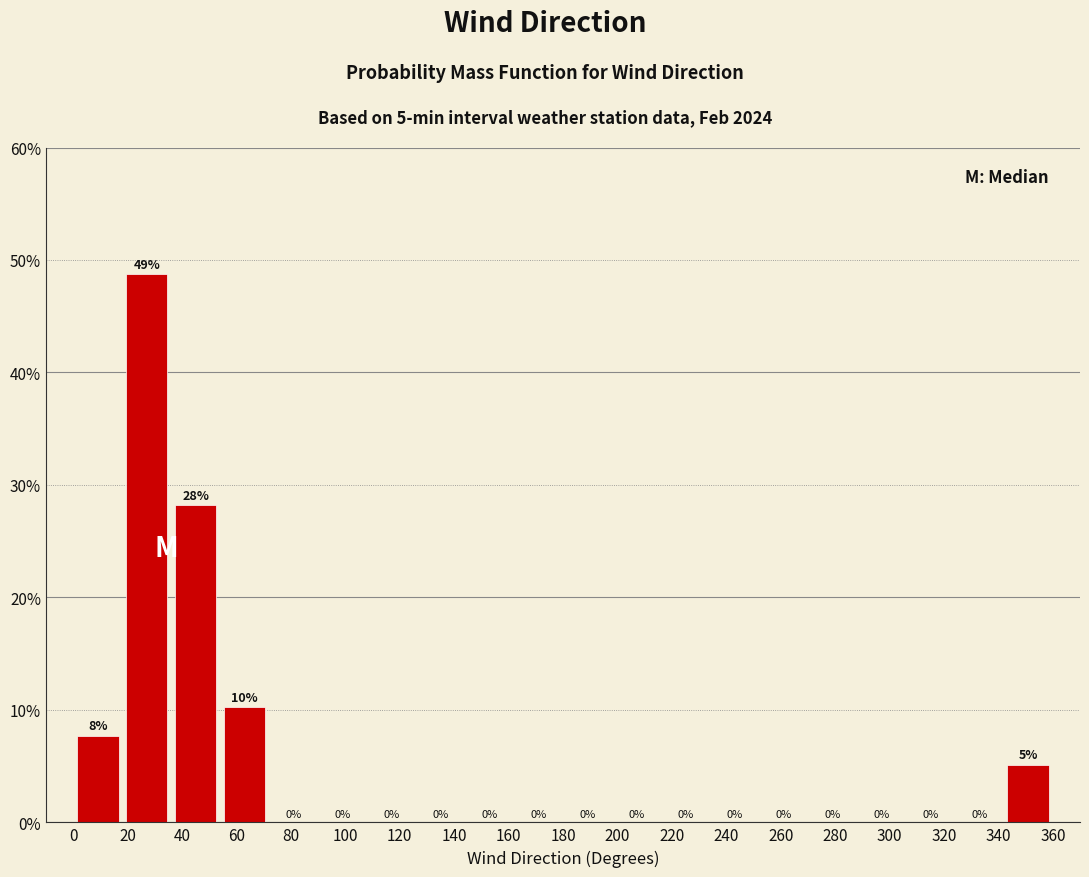

Over which range of the x-axis is the bar tallest?

18 to 36